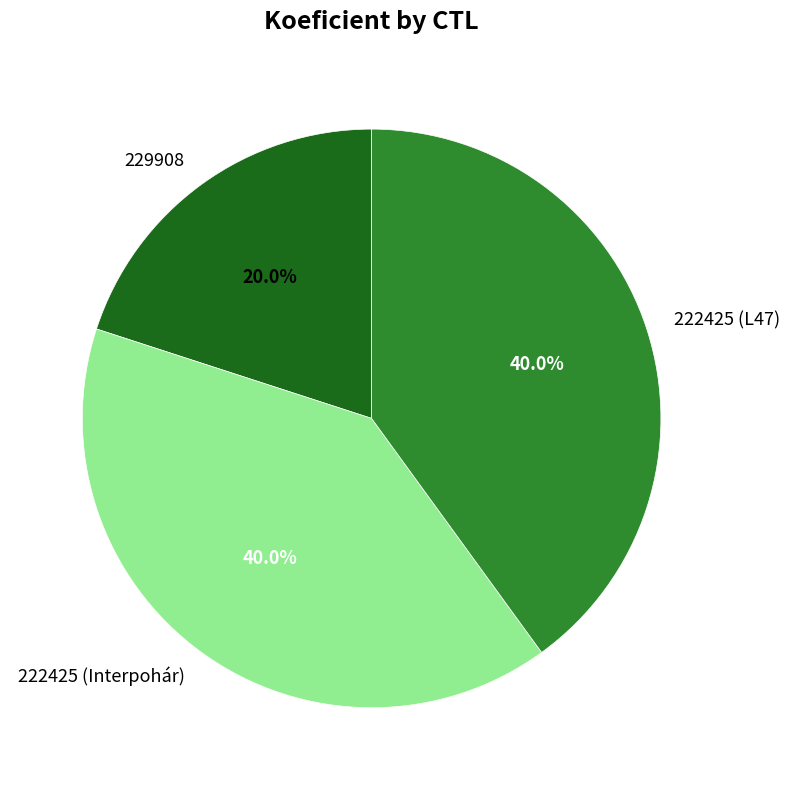

Is it true that 222425 (Interpohár) is 40% of the pie?

True